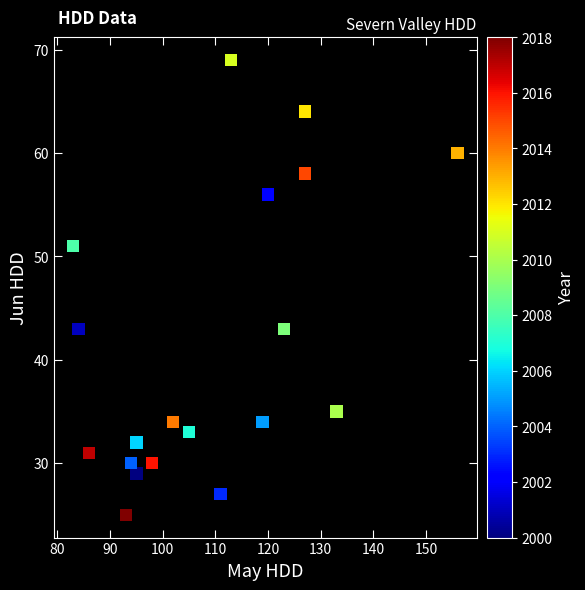

What is the range of X values (max minus min)?

73